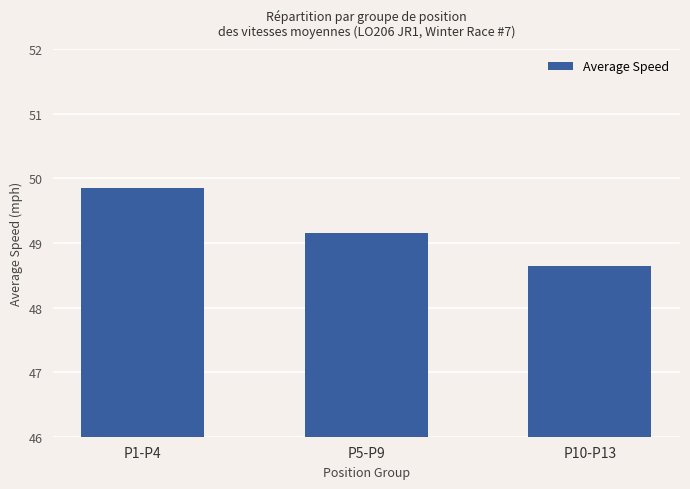

List the labels in order of value, smallest first.

P10-P13, P5-P9, P1-P4